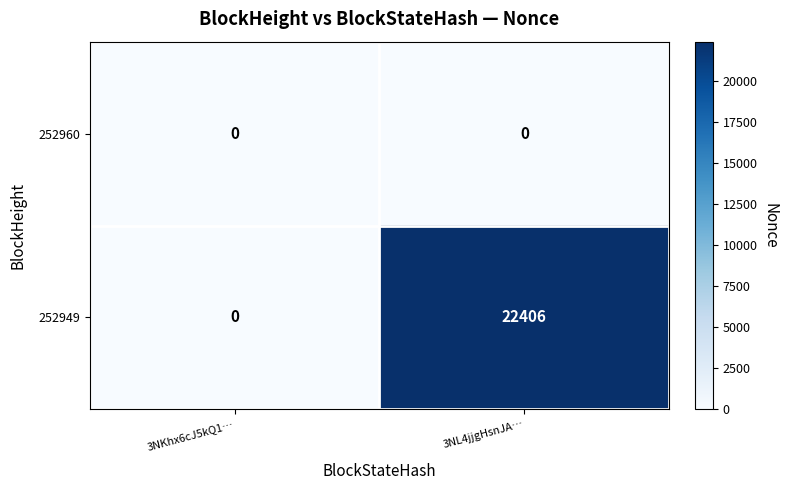

Rank the categories by 252949 value from lowest to highest.

3NKhx6cJ5kQ1…, 3NL4jjgHsnJA…